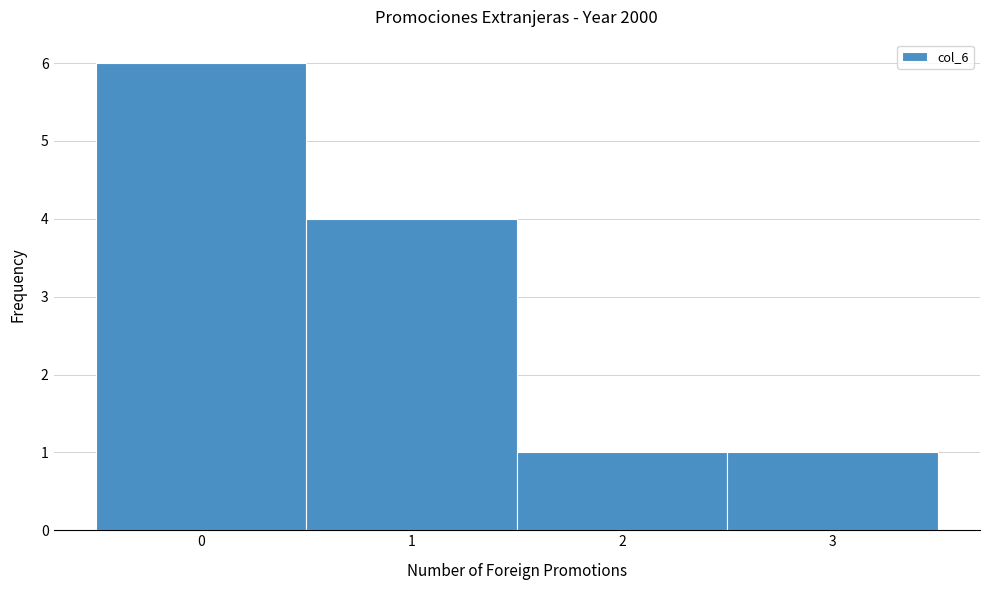

Reading left to right, list every bar in this chart as the range it spans on the x-axis followed by its height. The values are not printed on the chart, so give them approximately, as read against the axis.

-0.5 to 0.5: 6
0.5 to 1.5: 4
1.5 to 2.5: 1
2.5 to 3.5: 1